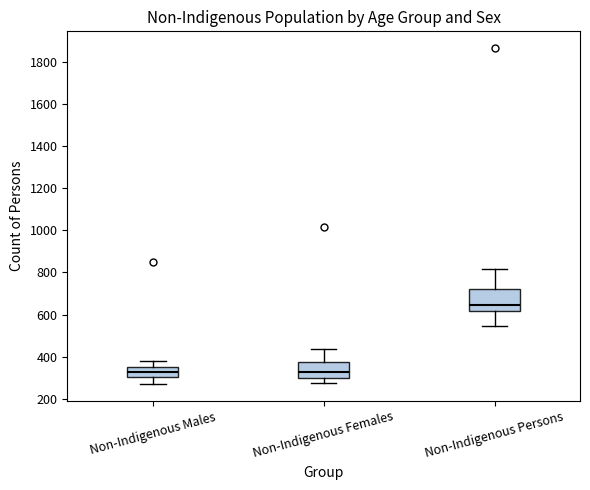

Which box is the tallest, from its lower edge to its upper edge?

Non-Indigenous Persons